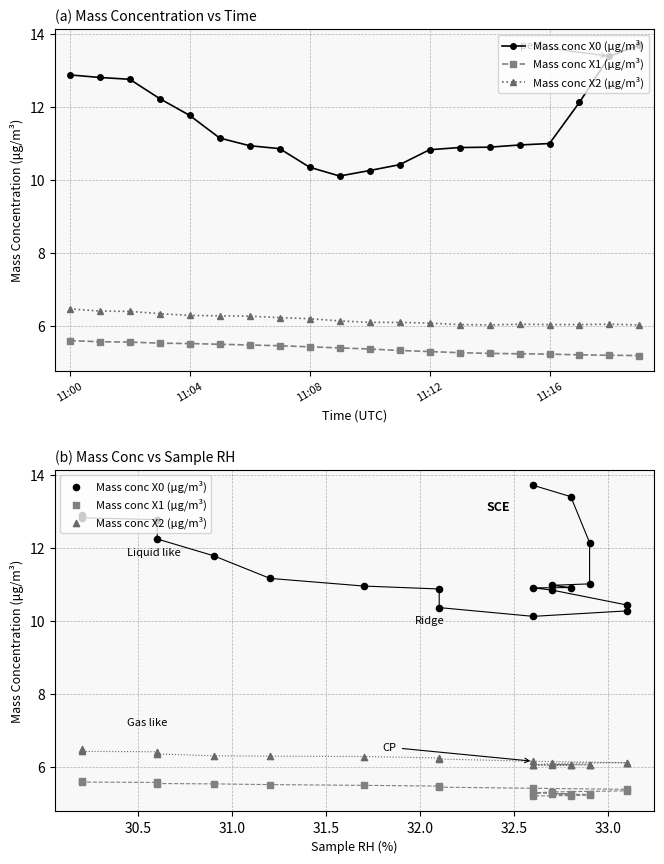

At how many categories does at least one series exceed 12?

7